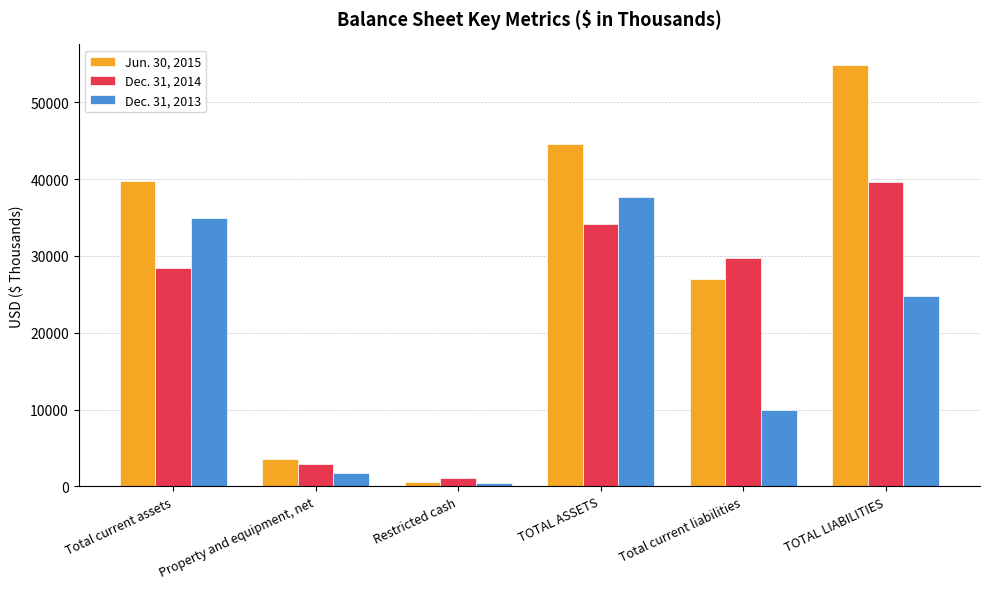

List the labels in order of Jun. 30, 2015 value, smallest first.

Restricted cash, Property and equipment, net, Total current liabilities, Total current assets, TOTAL ASSETS, TOTAL LIABILITIES